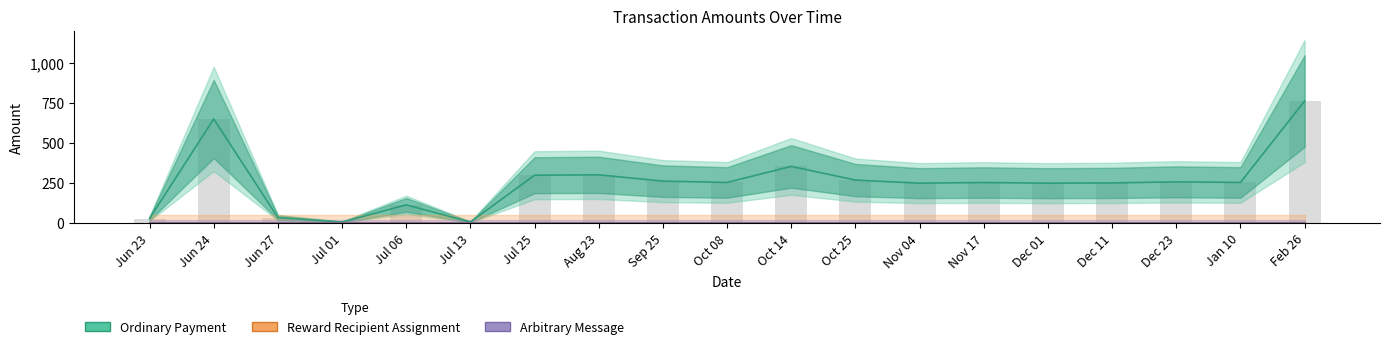

The Ordinary Payment series shows 28.9 at Jun 23. True or false?

True